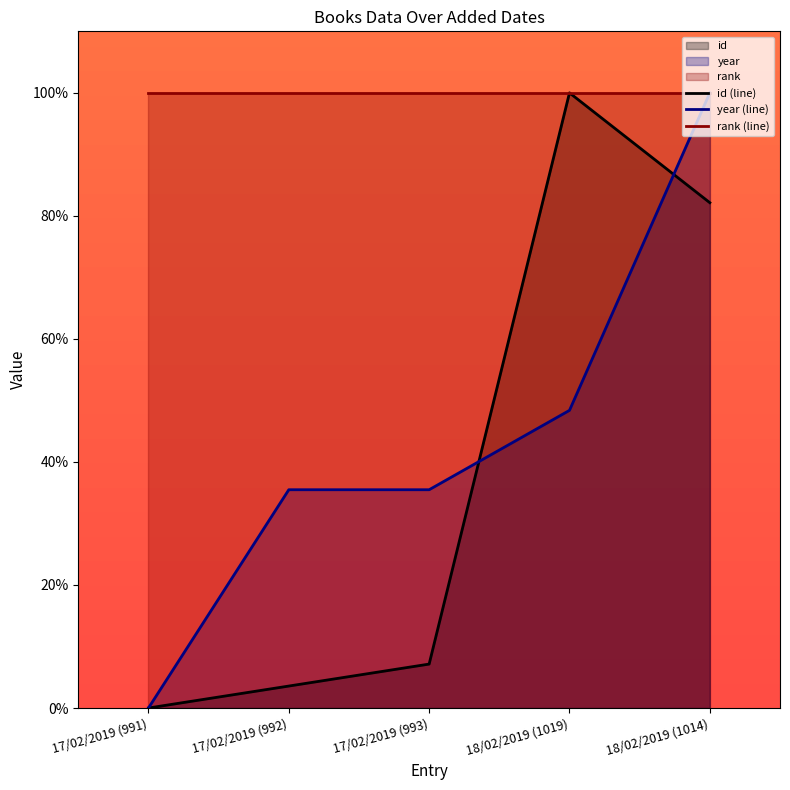

Is the value of id (line) at 17/02/2019 (992) greater than the value of rank (line) at 17/02/2019 (993)?

No